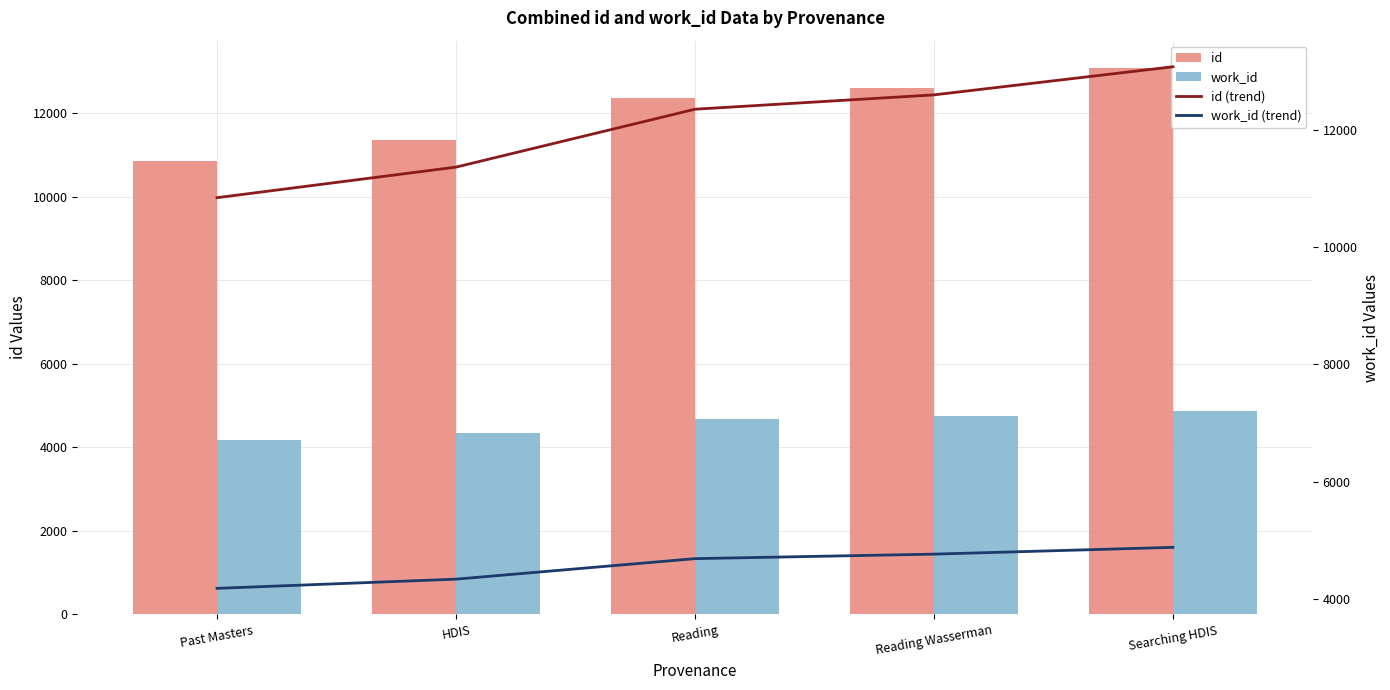

True or false: work_id (trend) has a value of 4762 at Reading Wasserman.

True